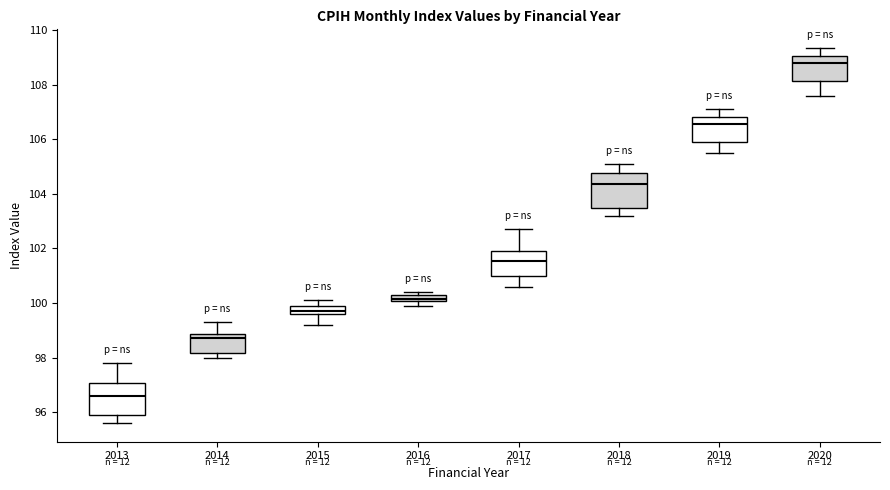

Where does the median line of the box at x = 2015 sit on the y-axis? The values are not printed on the chart, so give them approximately, as read against the axis.

99.8